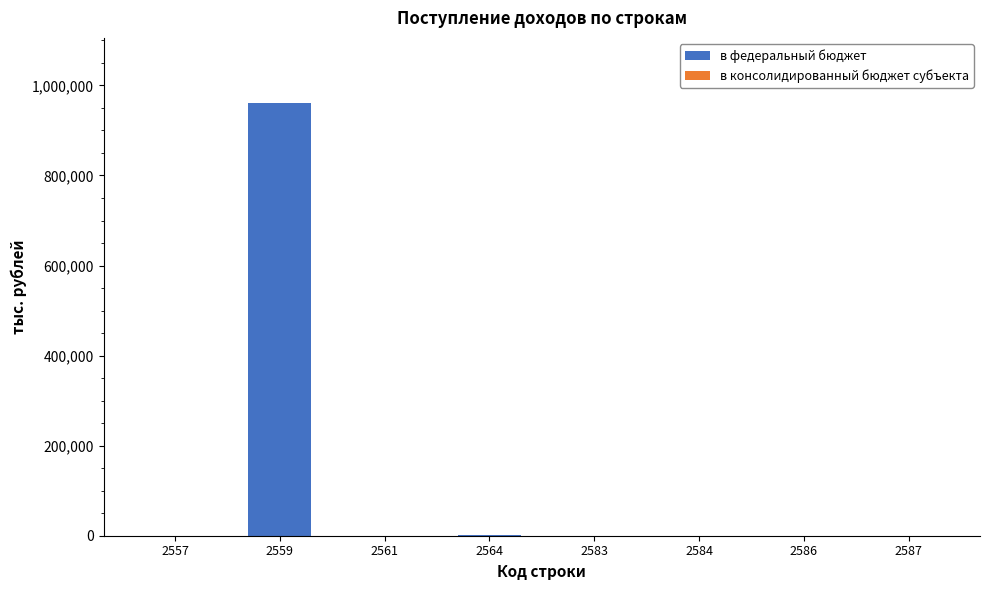

At which category is the sum across all series the highest?

2559